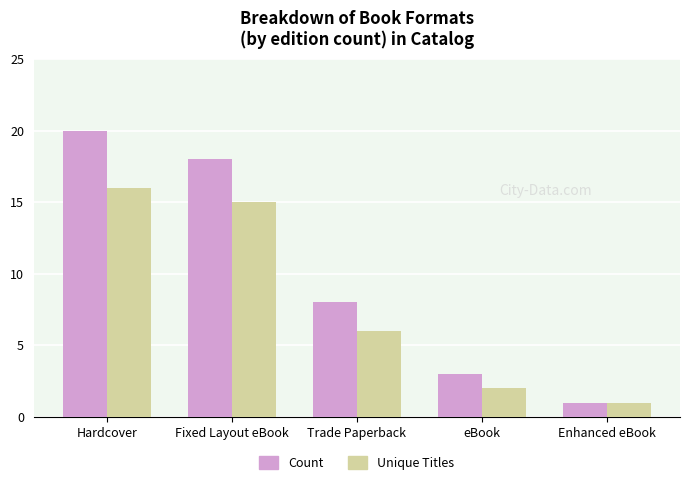

What is the difference between the second highest and minimum values in the Count series?

17